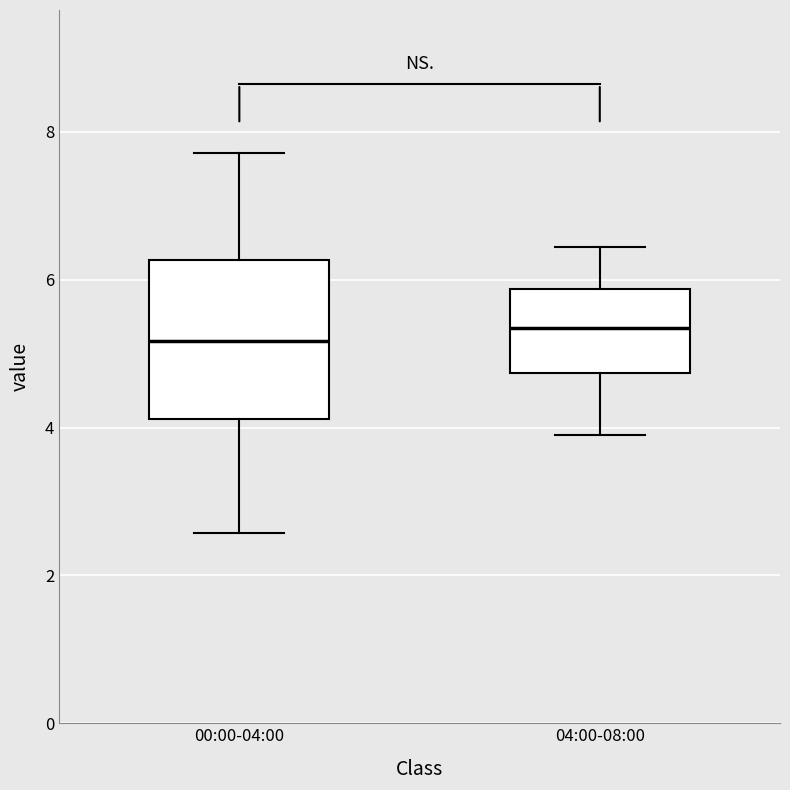

Reading left to right, read every box against the y-axis: the position of its median line, the range the box covers, and the ends of its whiskers. The values are not printed on the chart, so give them approximately, as read against the axis.

00:00-04:00: median 5.2, box 4.2 to 6.2, whiskers 2.6 to 7.8
04:00-08:00: median 5.4, box 4.8 to 5.8, whiskers 4.0 to 6.4